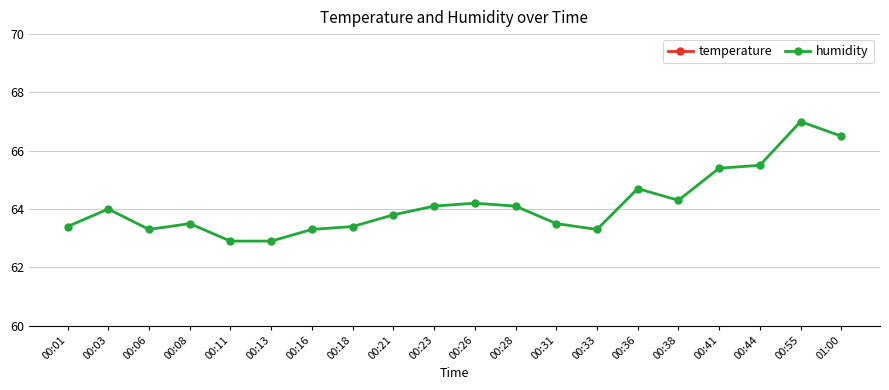

What is the total value across all series at 00:33?

89.1